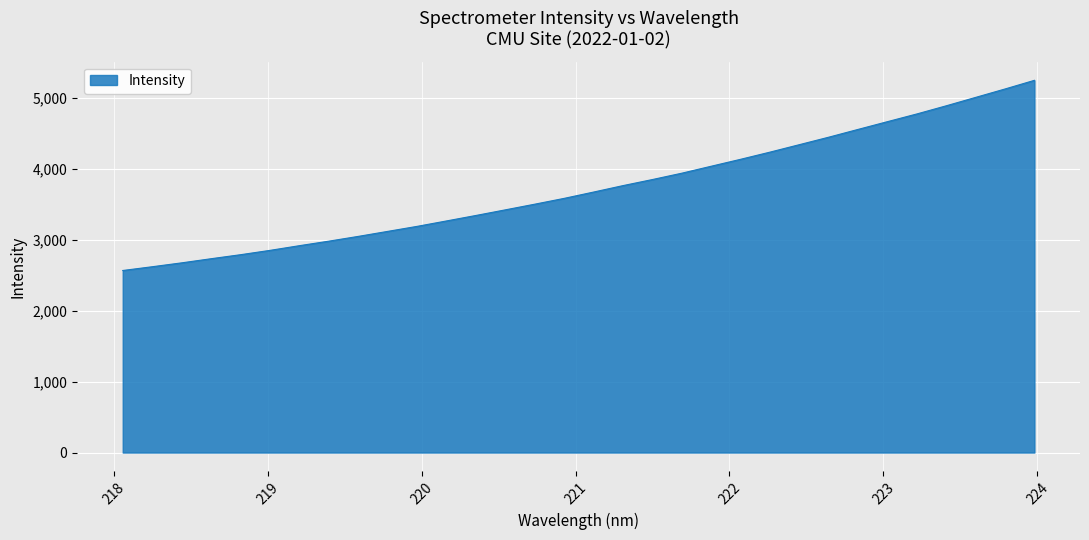

What is the smallest value displayed?

2569.1